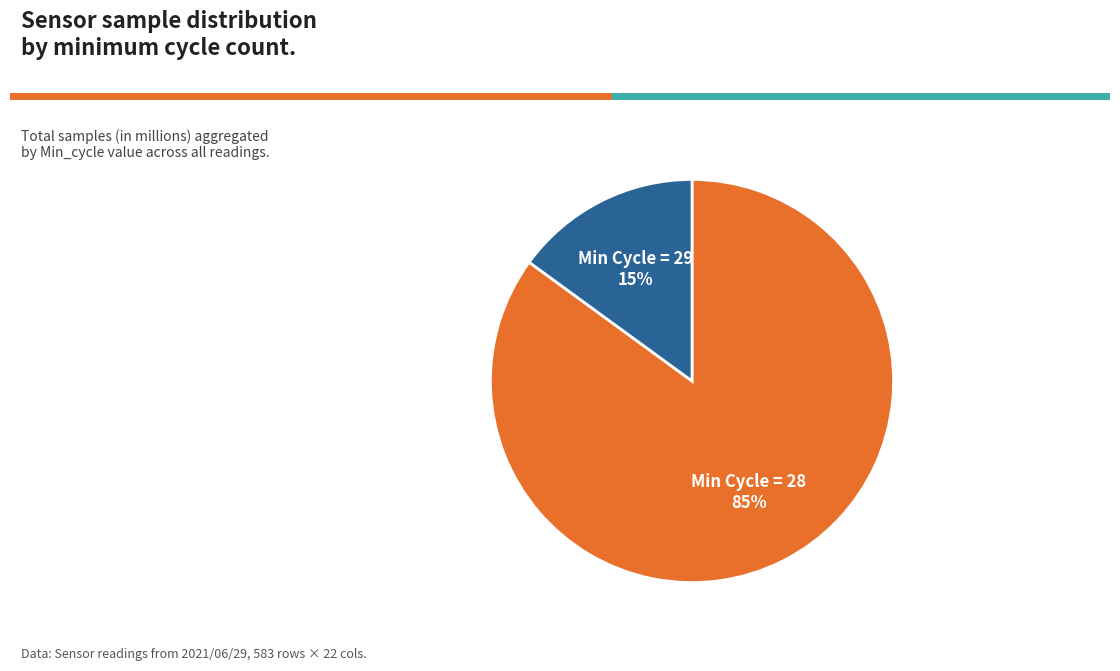

Does any single category account for the majority?

Yes